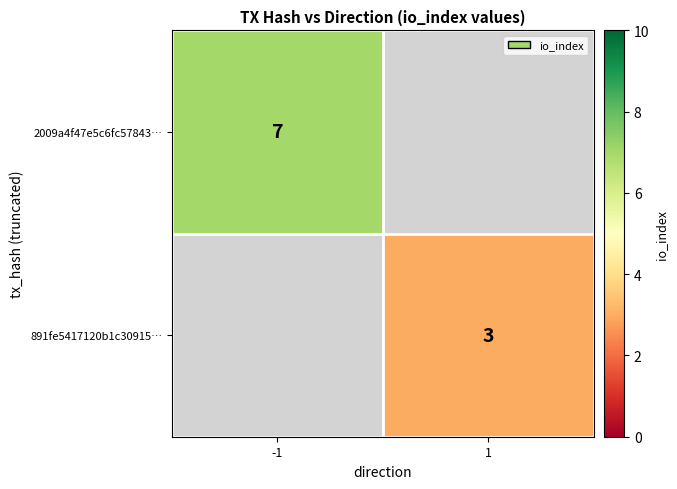

The 2009a4f47e5c6fc57843… series shows 13 at -1. True or false?

False